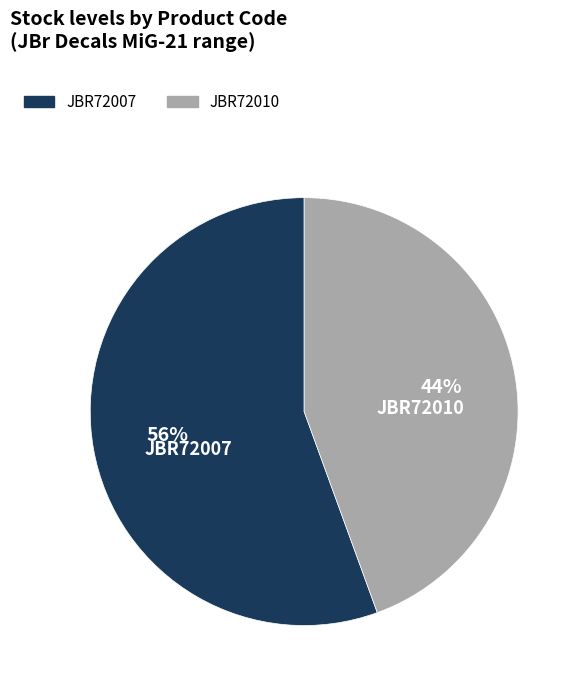

Which category has the biggest portion of the pie?

JBR72007